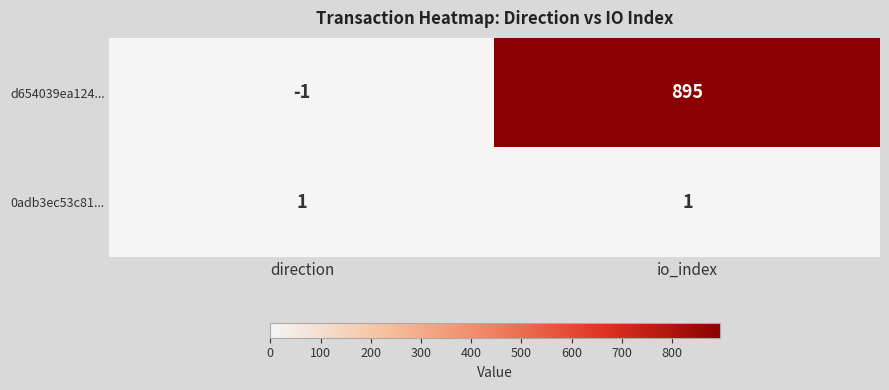

What is the minimum value shown in the chart?

-1